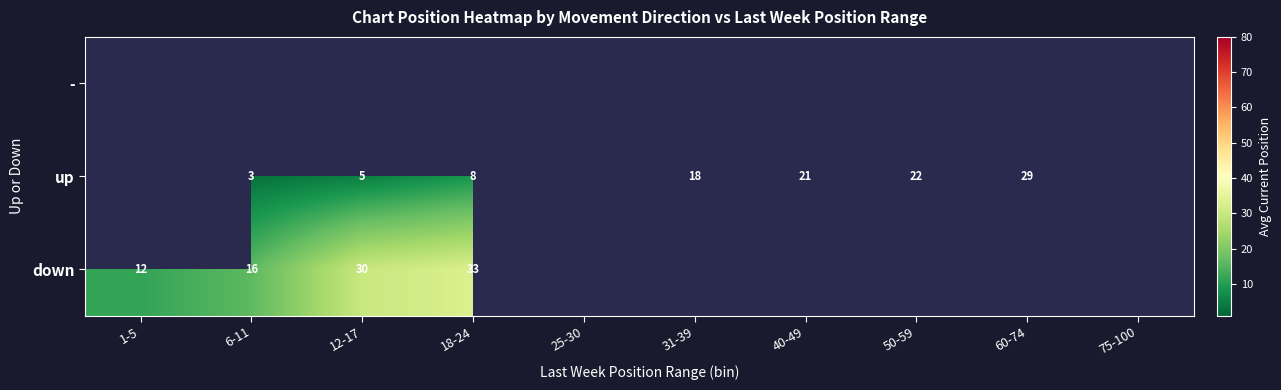

Which category has the highest value across all series?

18-24